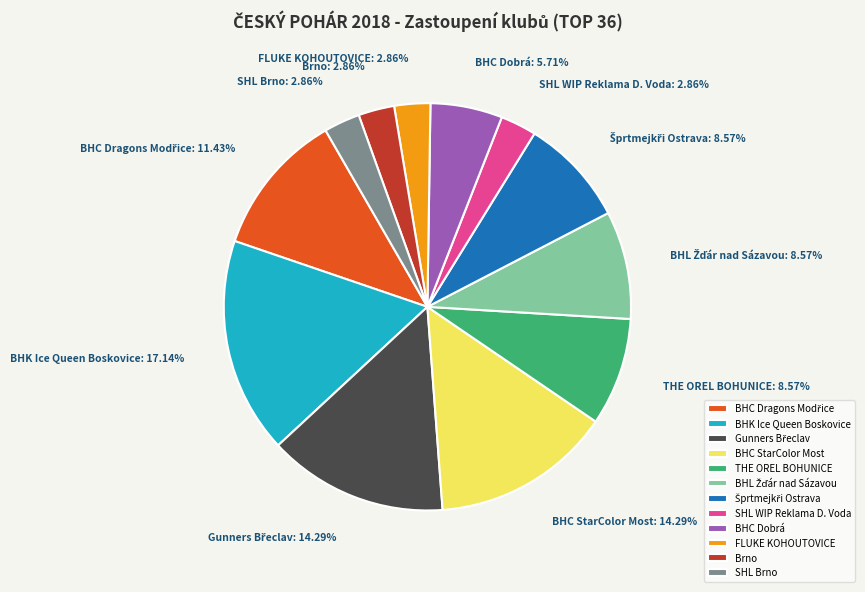

Approximately how many times larger is the value at SHL WIP Reklama D. Voda compared to FLUKE KOHOUTOVICE?

1.0